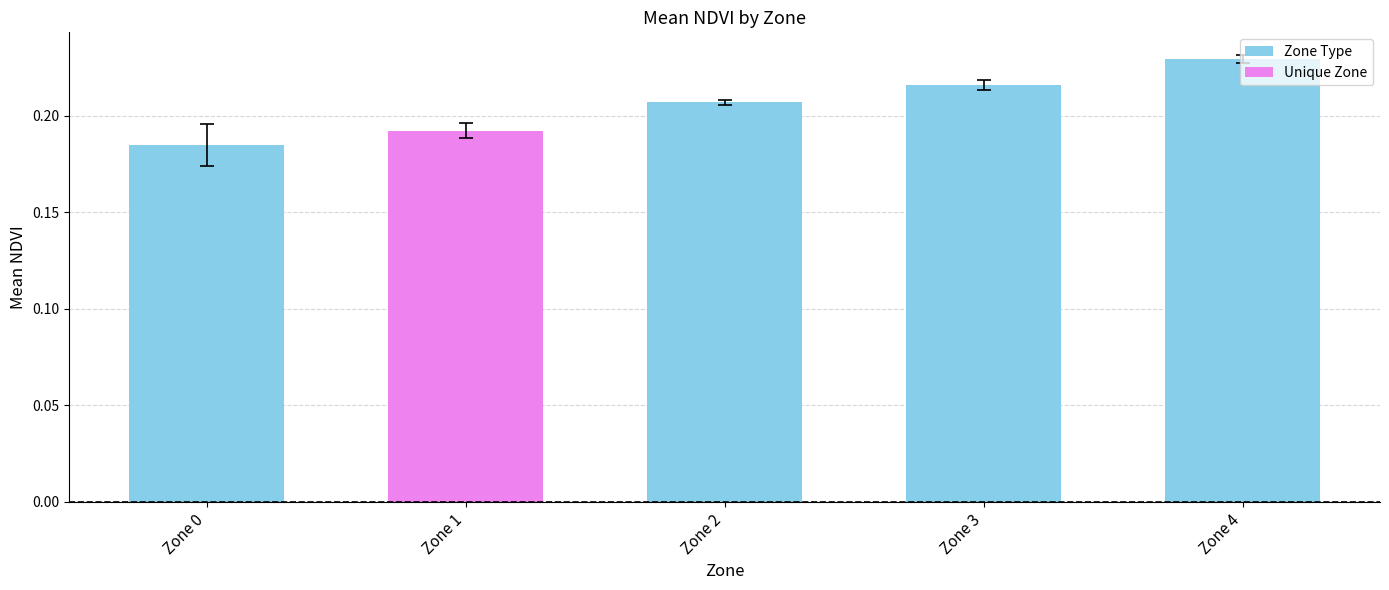

List the labels in order of value, largest first.

Zone 4, Zone 3, Zone 2, Zone 1, Zone 0